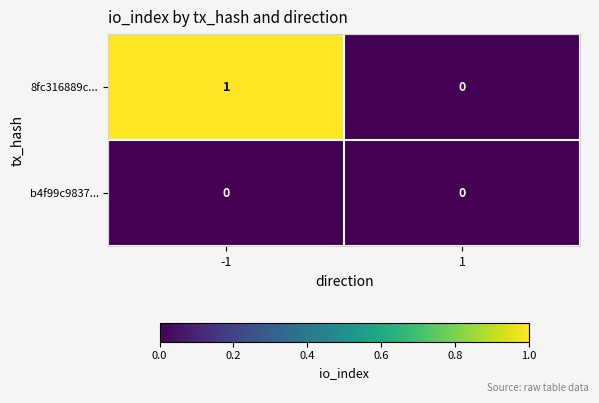

Reading left to right, extract all data points from this chart.

8fc316889c...: 1	0
b4f99c9837...: 0	0